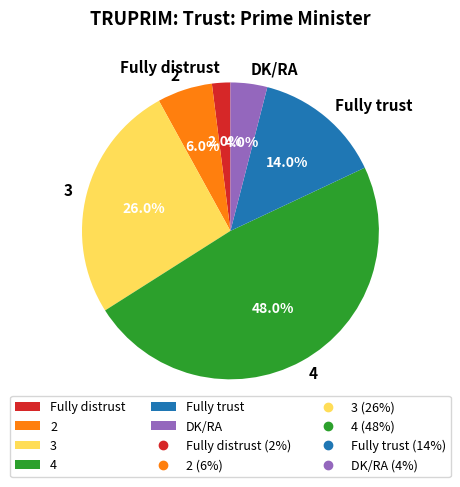

Which category has the smallest portion of the pie?

Fully distrust